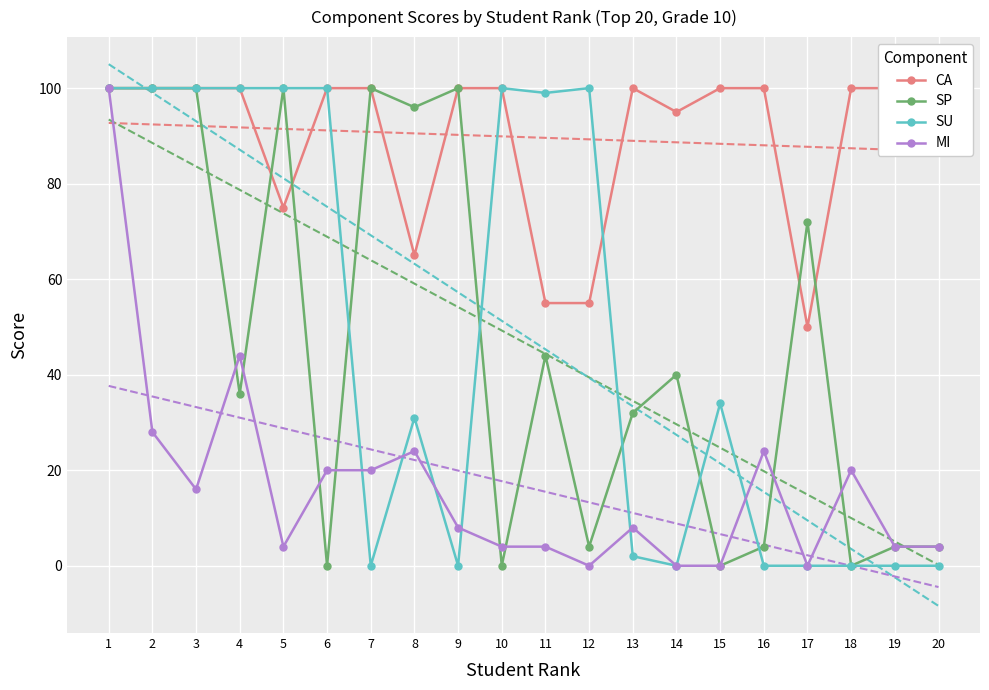

Which category has the highest value in the SU series?

1